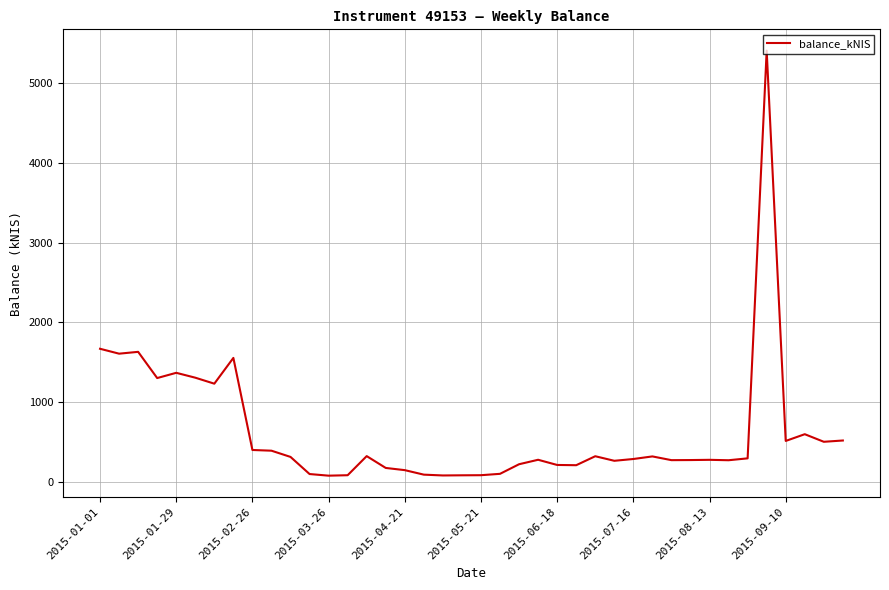

What is the maximum value shown in the chart?

5413.0